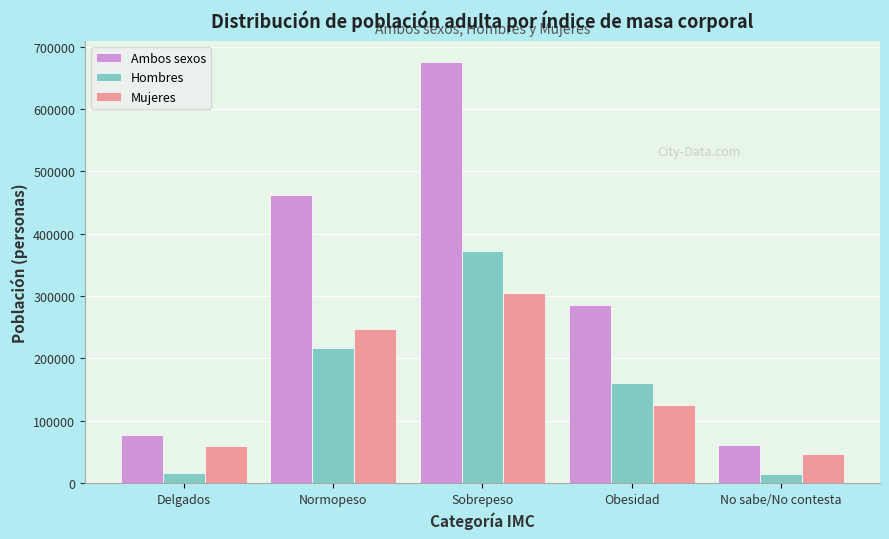

The Ambos sexos series shows 76525 at Delgados. True or false?

True